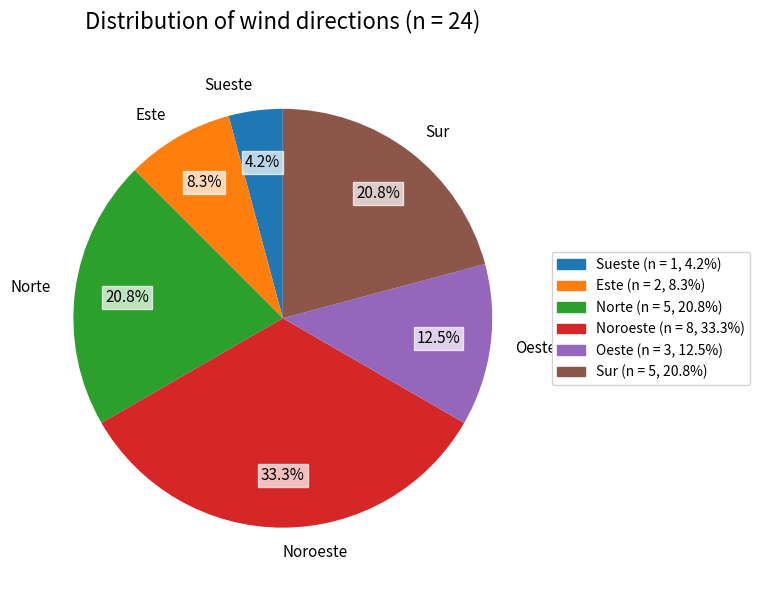

Does any single category account for the majority?

No